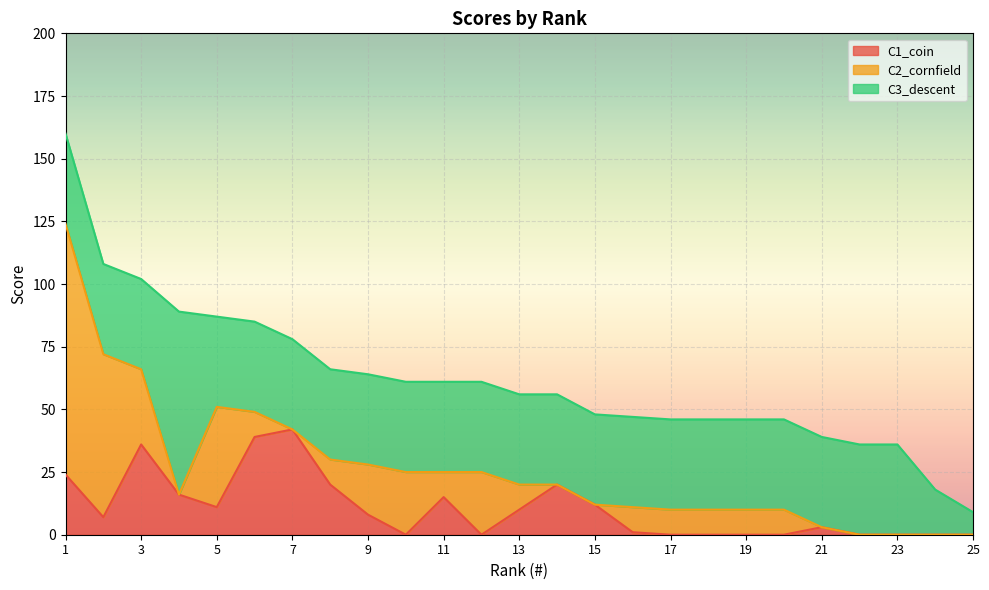

How many intersections are there between C3_descent and C1_coin?

2